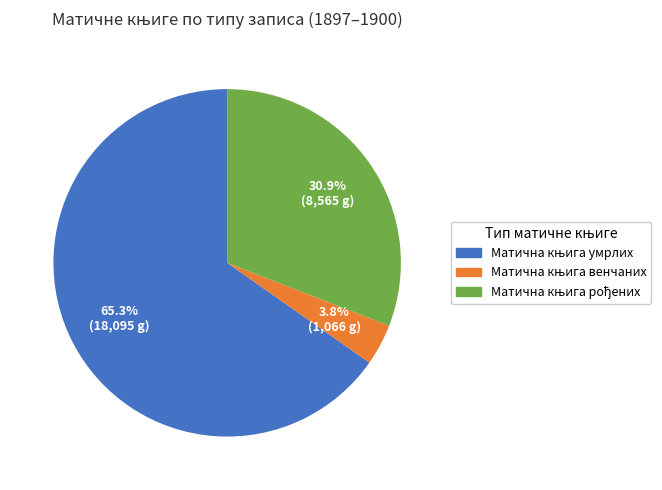

Is there any slice that represents more than half of the pie?

Yes